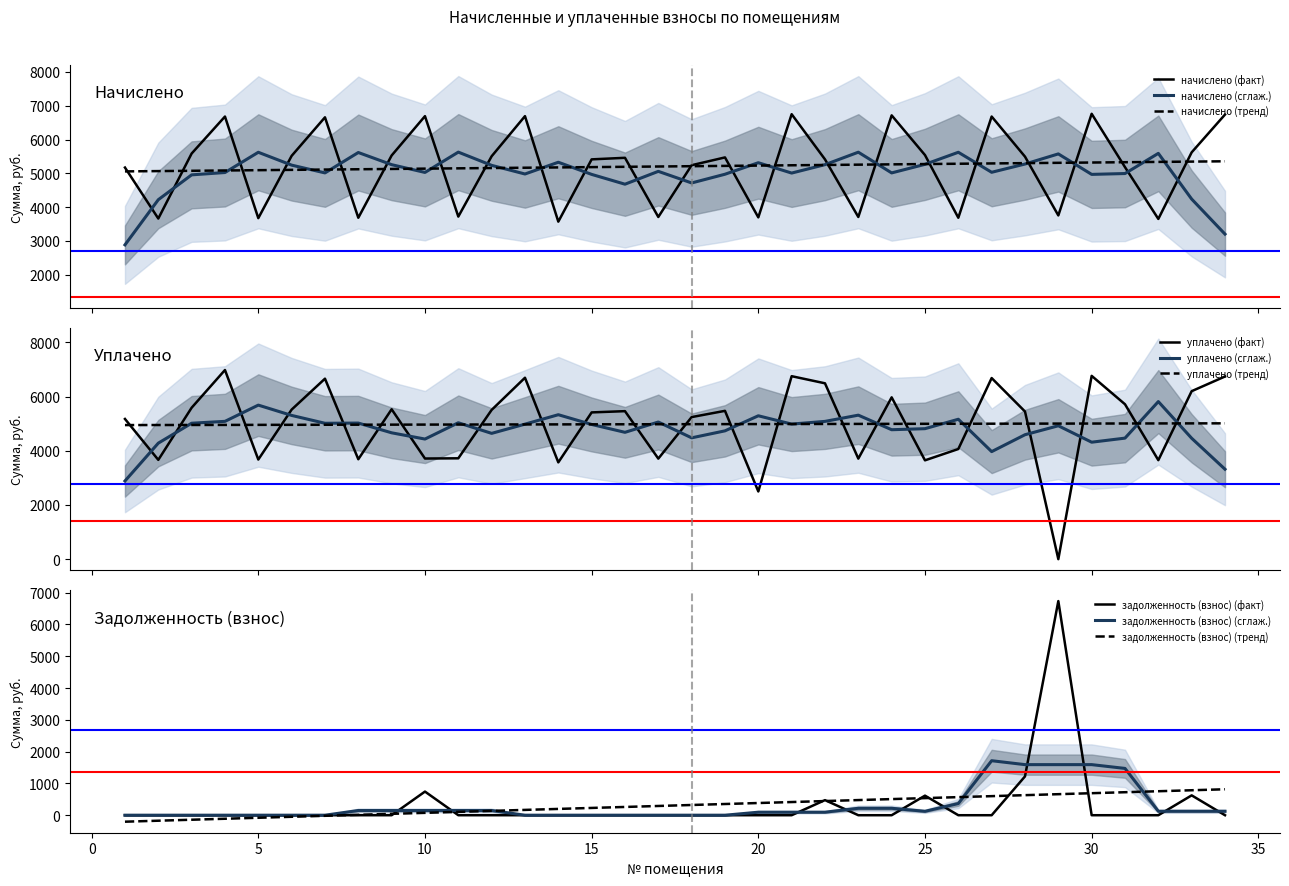

How many data points does each series have?

34